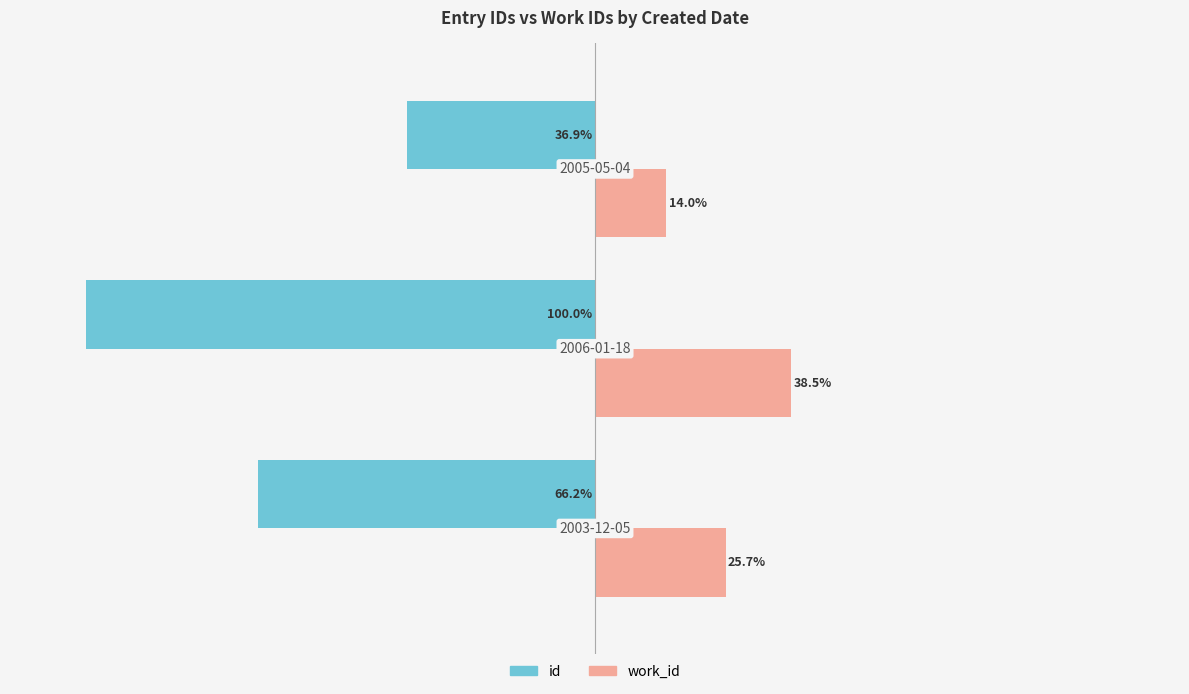

List the series in order of their overall mean, lowest first.

id, work_id